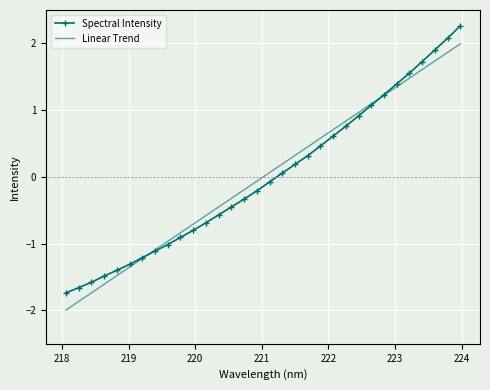

Reading left to right, transcribe all the data shown in this chart.

Spectral Intensity: -1.7	-1.7	-1.6	-1.5	-1.4	-1.3	-1.2	-1.1	-1.0	-0.9	-0.8	-0.7	-0.6	-0.5	-0.3	-0.2	-0.1	0.1	0.2	0.3	0.5	0.6	0.8	0.9	1.1	1.2	1.4	1.6	1.7	1.9	2.1	2.3
Linear Trend: -2.0	-1.9	-1.7	-1.6	-1.5	-1.4	-1.2	-1.1	-1.0	-0.8	-0.7	-0.6	-0.4	-0.3	-0.2	-0.1	0.1	0.2	0.3	0.5	0.6	0.7	0.8	1.0	1.1	1.2	1.4	1.5	1.6	1.7	1.9	2.0